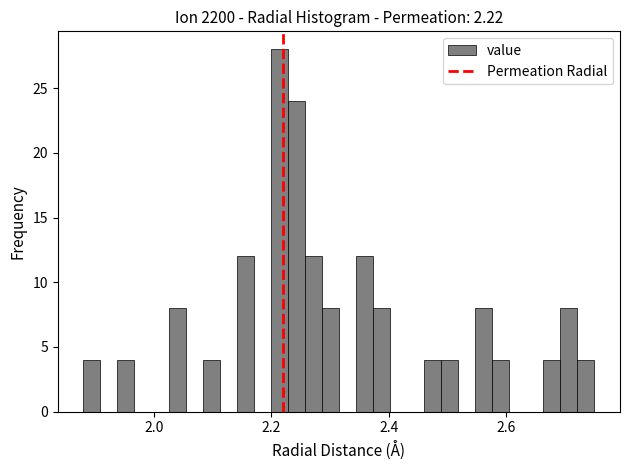

Read against the x-axis, roughly where is the centre of the tallest bar?

2.22